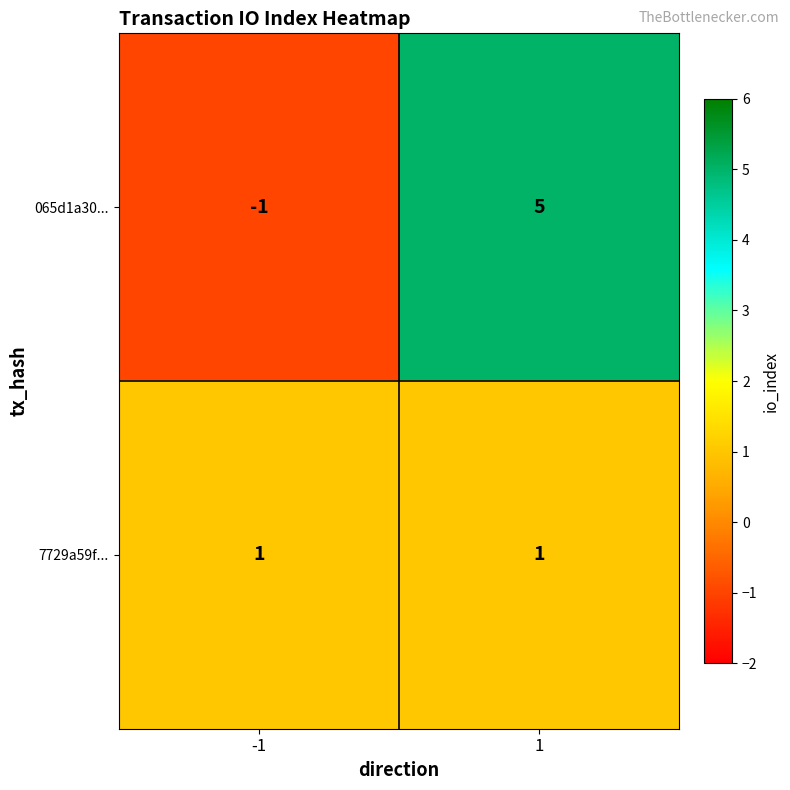

List the series in order of their peak value, highest first.

065d1a30..., 7729a59f...